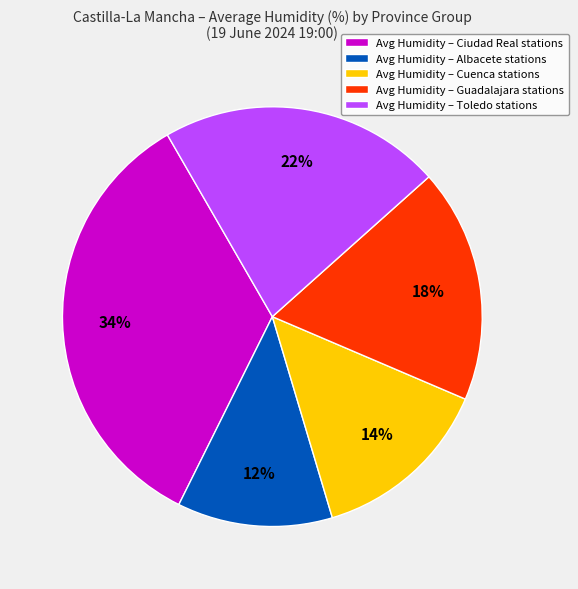

True or false: Avg Humidity – Cuenca stations accounts for 25% of the total.

False